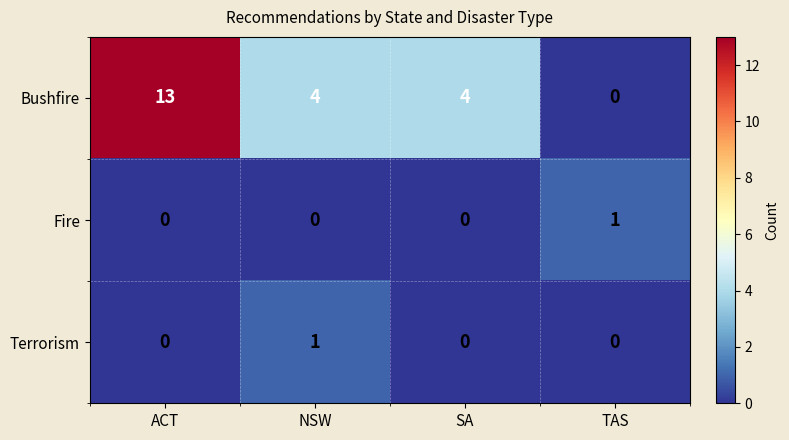

Reading left to right, what are all the values shown in this chart?

Bushfire: 13	4	4	0
Fire: 0	0	0	1
Terrorism: 0	1	0	0